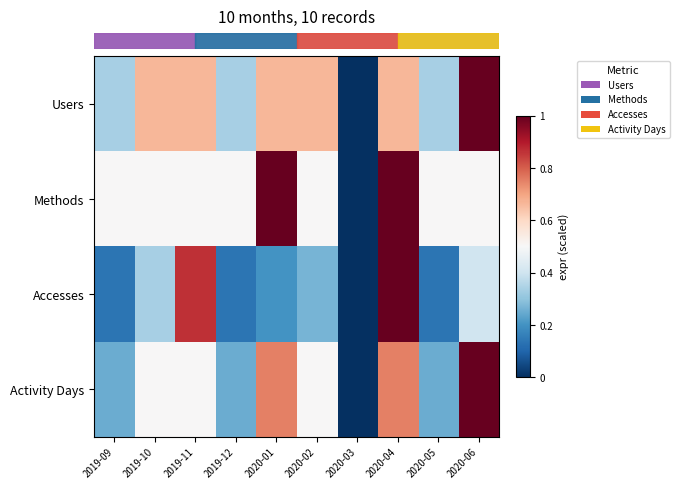

What is the maximum value shown in the chart?

1.0